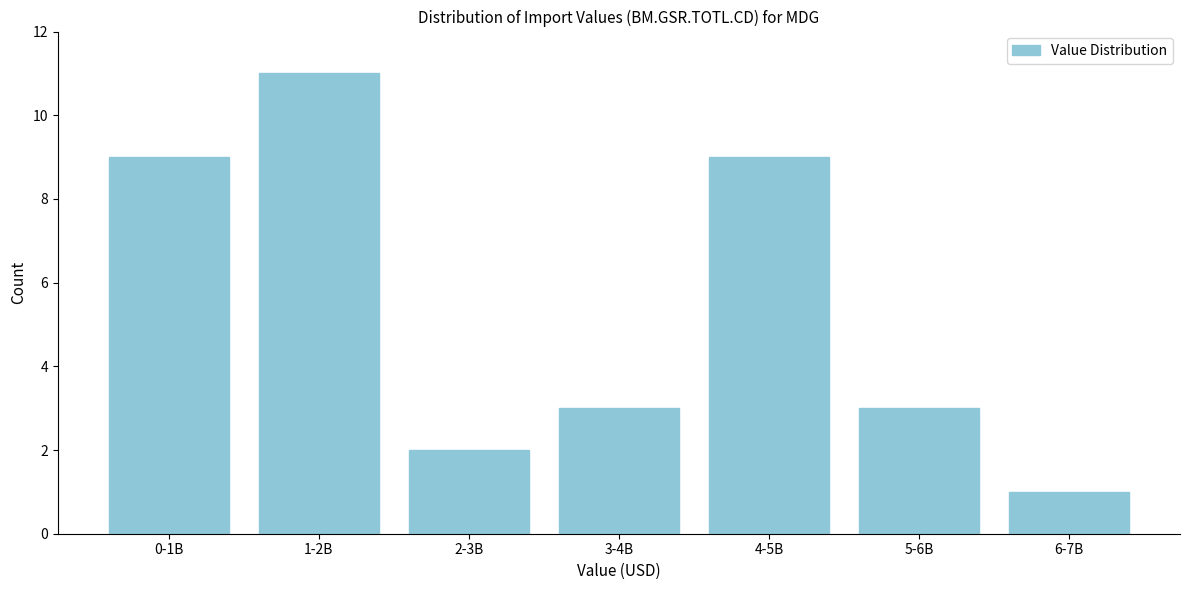

Reading left to right, extract all data points from this chart.

0-1B=9	1-2B=11	2-3B=2	3-4B=3	4-5B=9	5-6B=3	6-7B=1